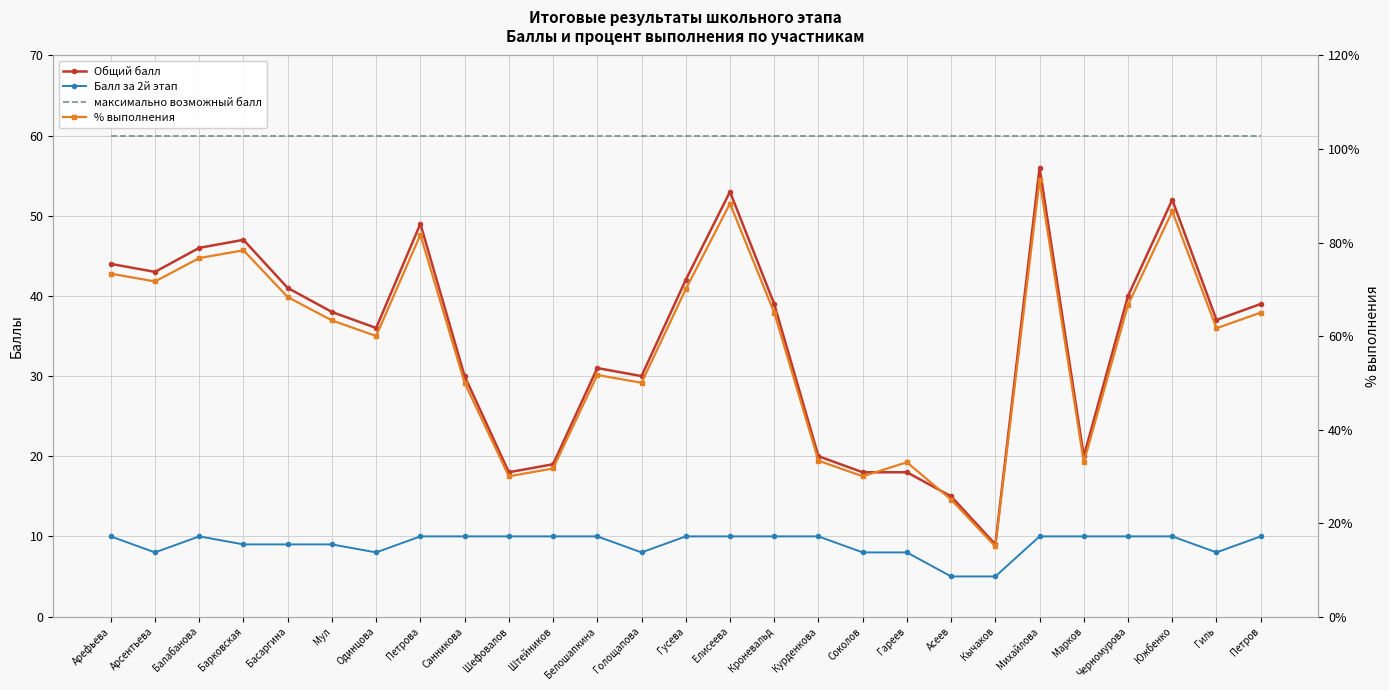

How many lines are shown in the chart?

4